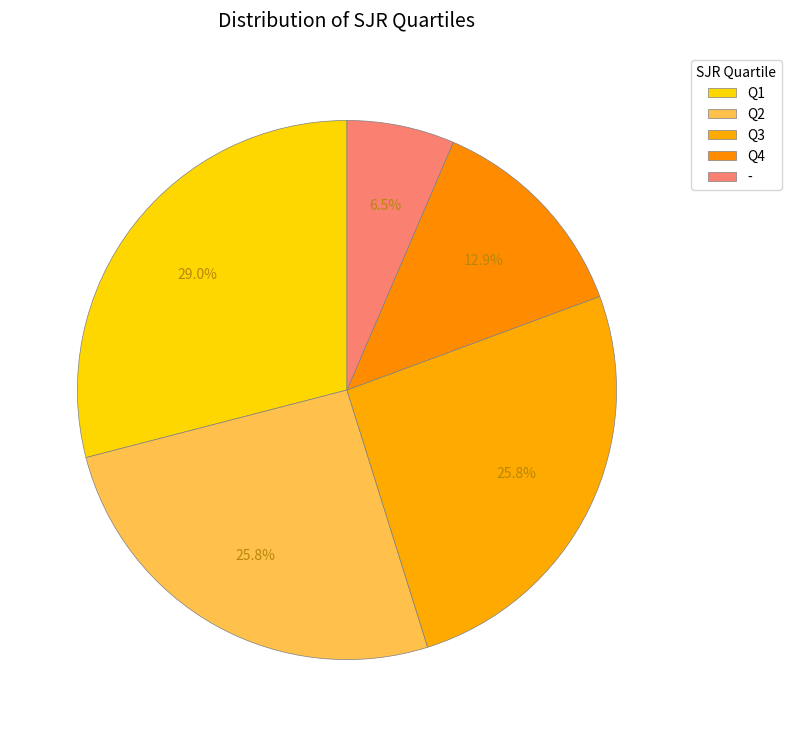

Combined, do Q1 and Q4 account for over 50%?

No